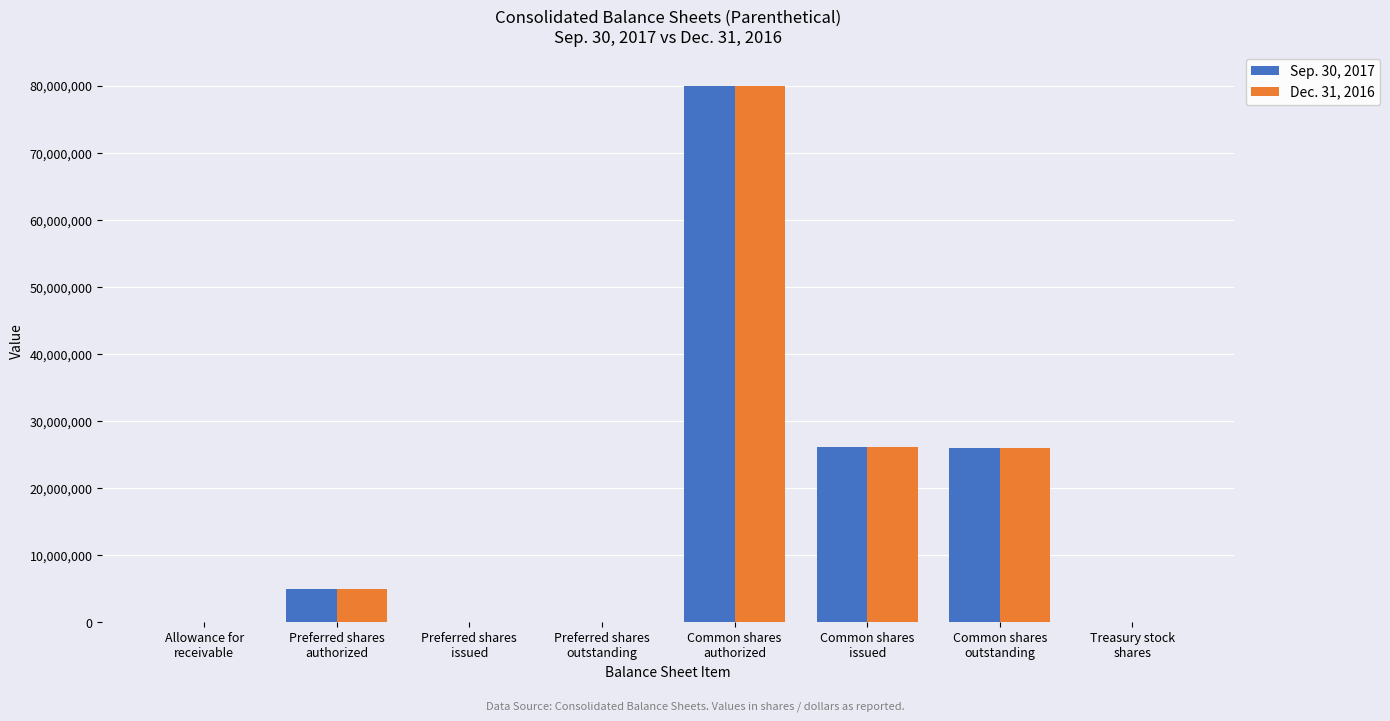

What is the sum of the Sep. 30, 2017 values at Treasury stock
shares and Common shares
issued?

26164591